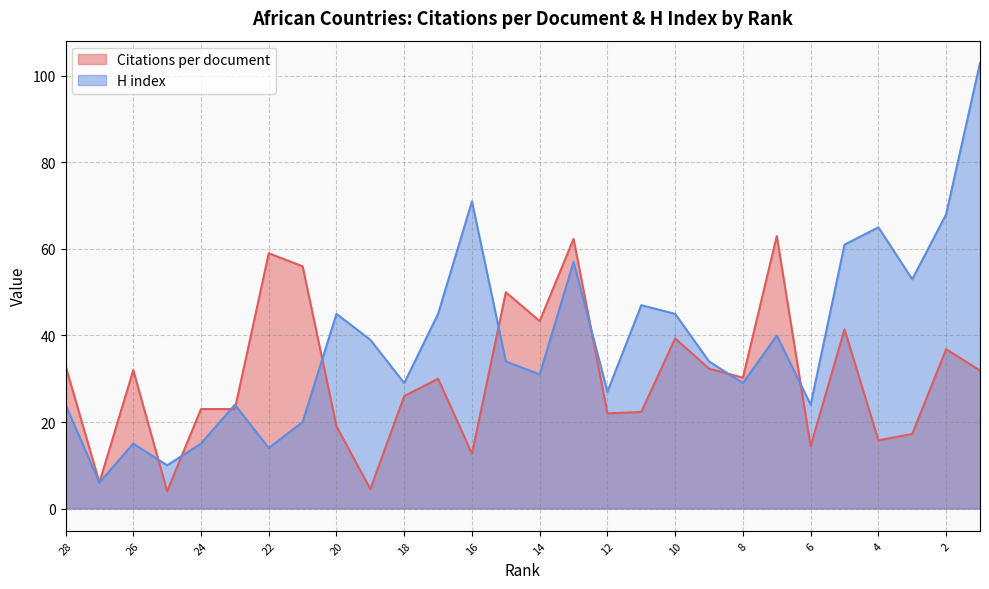

Which category has the highest value across all series?

1